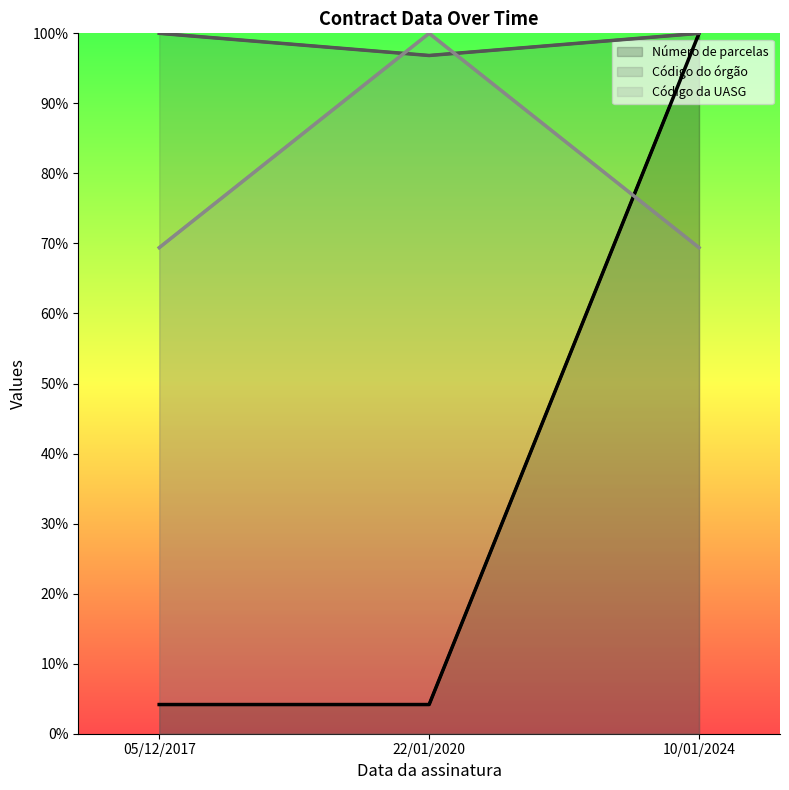

Rank the categories by Código da UASG value from lowest to highest.

22/01/2020, 05/12/2017, 10/01/2024